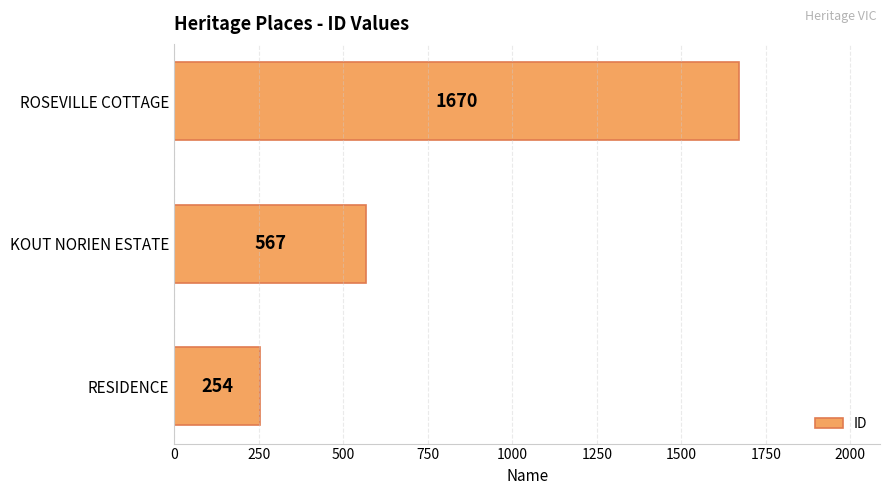

At which category does the chart reach its peak across all series?

ROSEVILLE COTTAGE